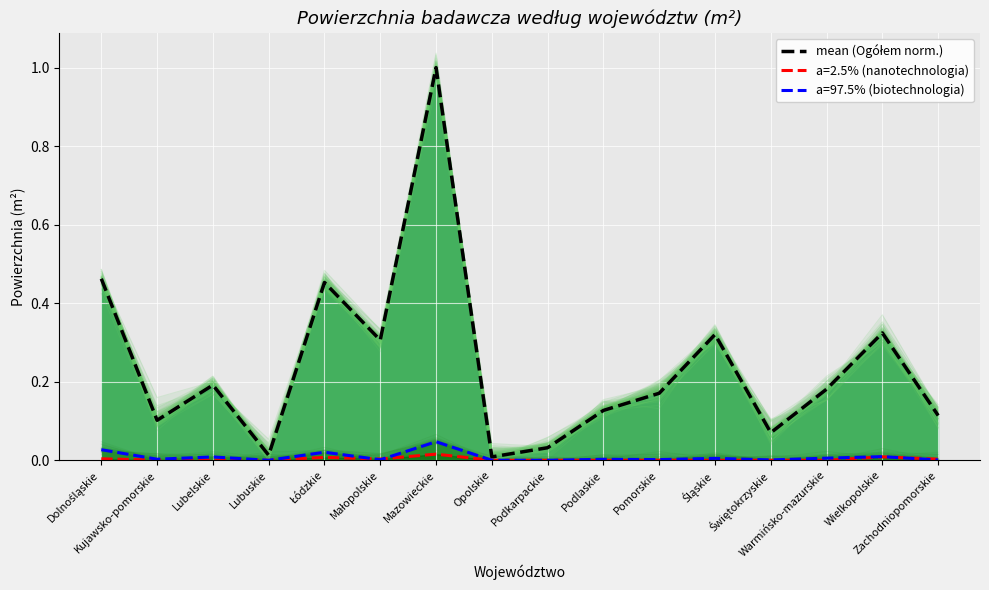

List the labels in order of value, largest first.

Mazowieckie, Dolnośląskie, Łódzkie, Wielkopolskie, Śląskie, Małopolskie, Lubelskie, Warmińsko-mazurskie, Pomorskie, Podlaskie, Zachodniopomorskie, Kujawsko-pomorskie, Świętokrzyskie, Podkarpackie, Lubuskie, Opolskie